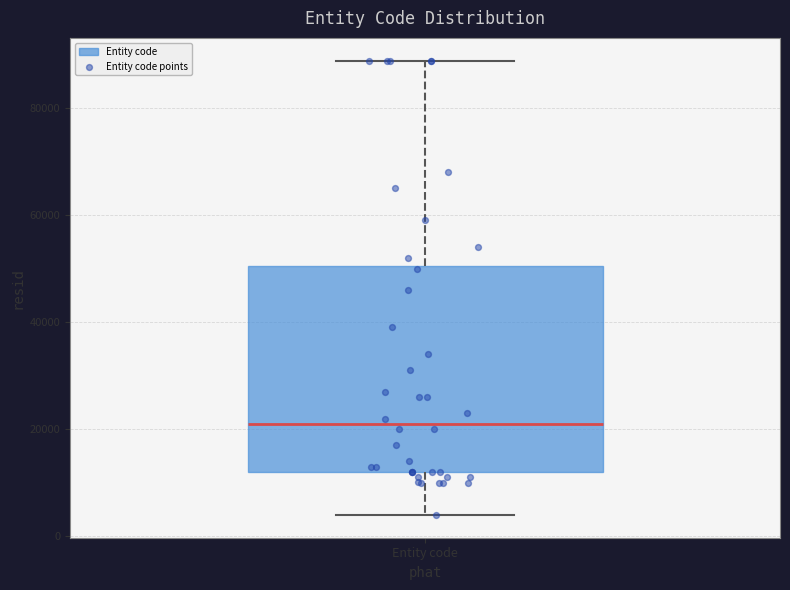

Where does the median line of the box for Entity code sit on the y-axis? The values are not printed on the chart, so give them approximately, as read against the axis.

22000